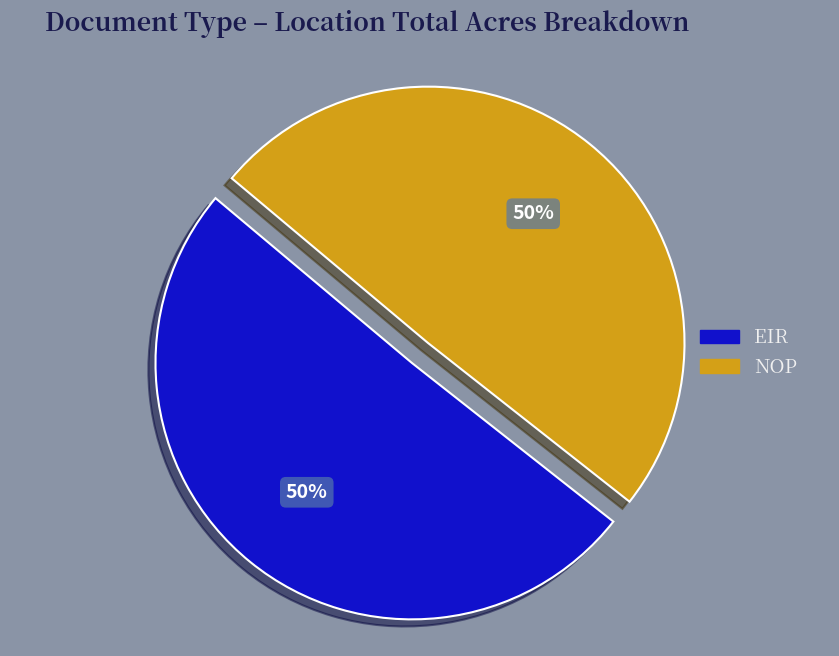

How many slices are in this pie chart?

2